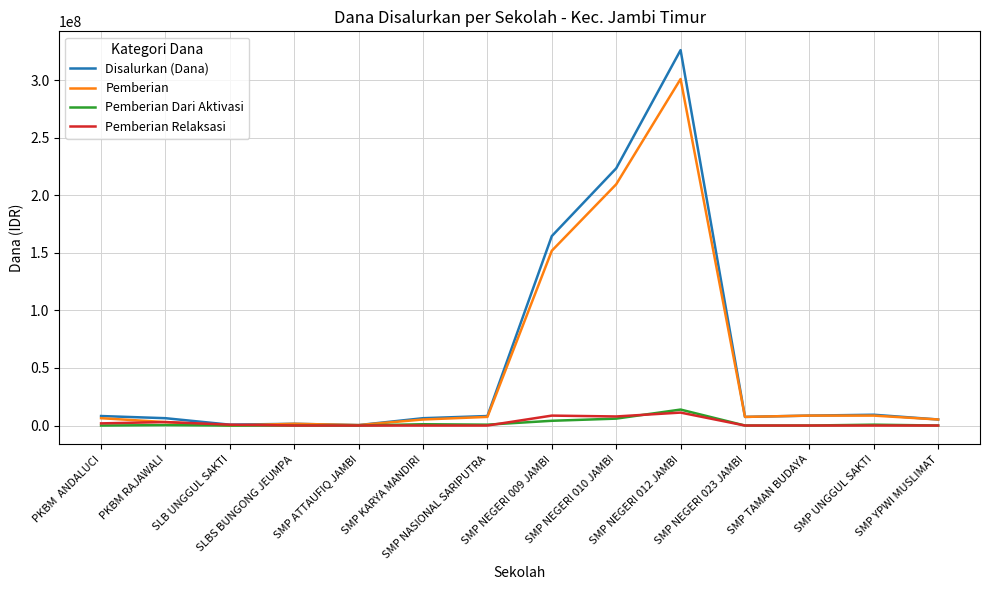

Which label corresponds to the largest value in the chart?

SMP NEGERI 012 JAMBI